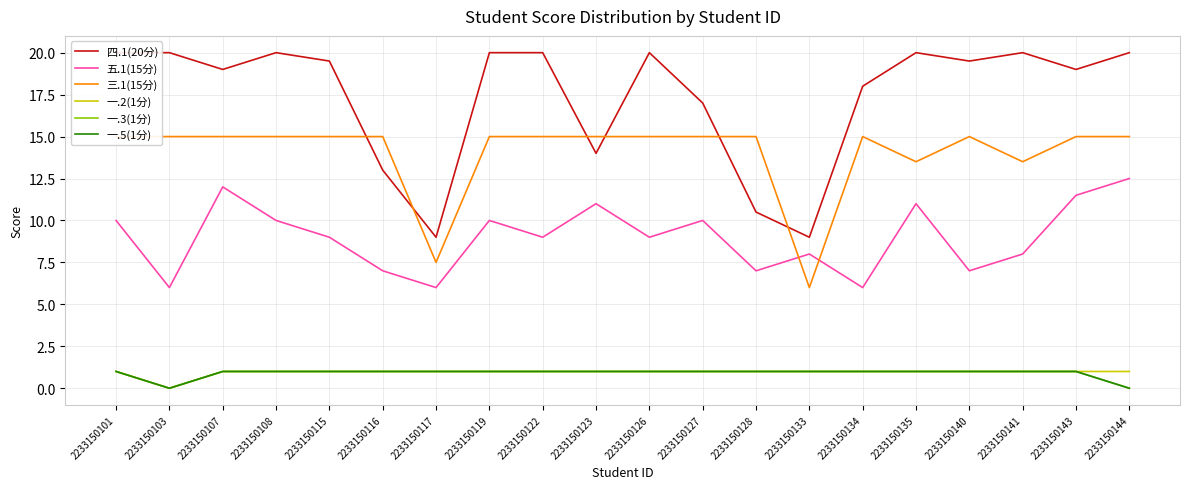

What is the total value across all series at 2233150103?

41.0